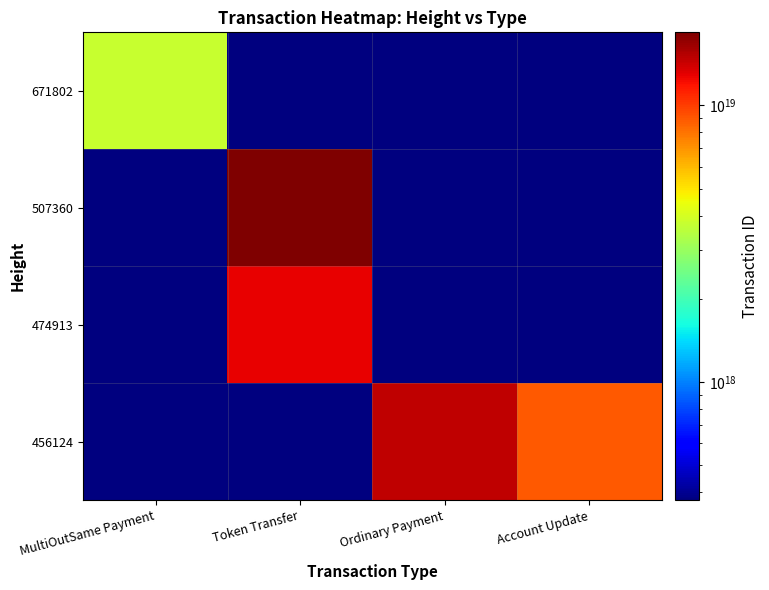

Which series has the largest total across all categories?

456124